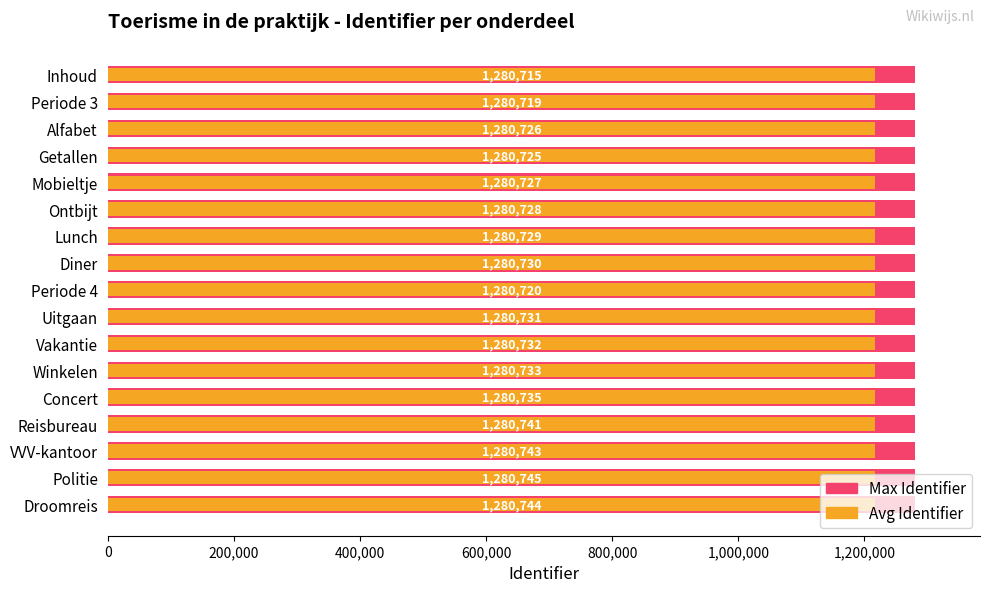

Rank the series by their maximum value, from highest to lowest.

Max Identifier, Avg Identifier